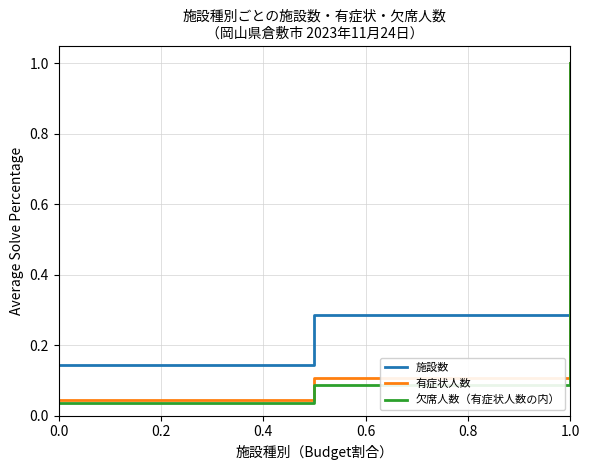

Which series has the largest range (max minus min)?

欠席人数（有症状人数の内）